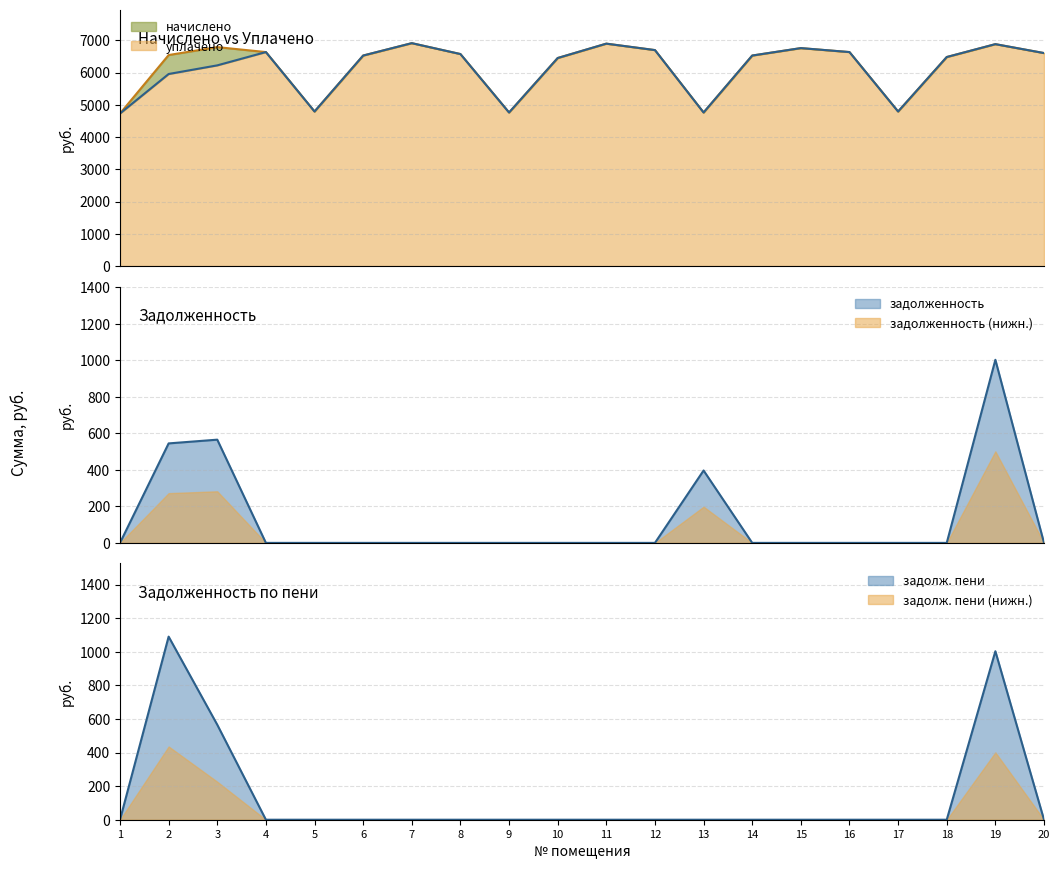

The задолженность пени series shows -525.3 at 17. True or false?

False